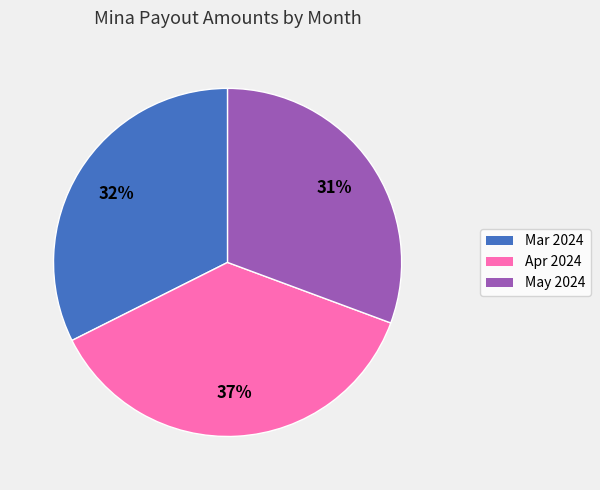

True or false: Apr 2024 accounts for 29% of the total.

False